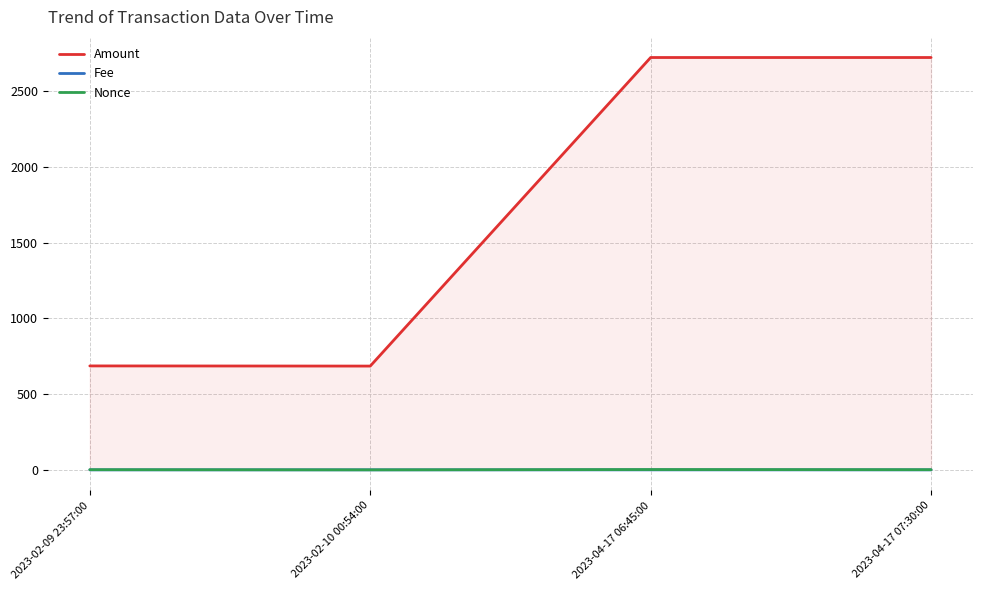

Reading left to right, what are all the values shown in this chart?

Amount: 686.7	685.6	2724.3	2724.2
Fee: 0.0	0.1	0.0	0.1
Nonce: 1.0	0.0	2.0	1.0